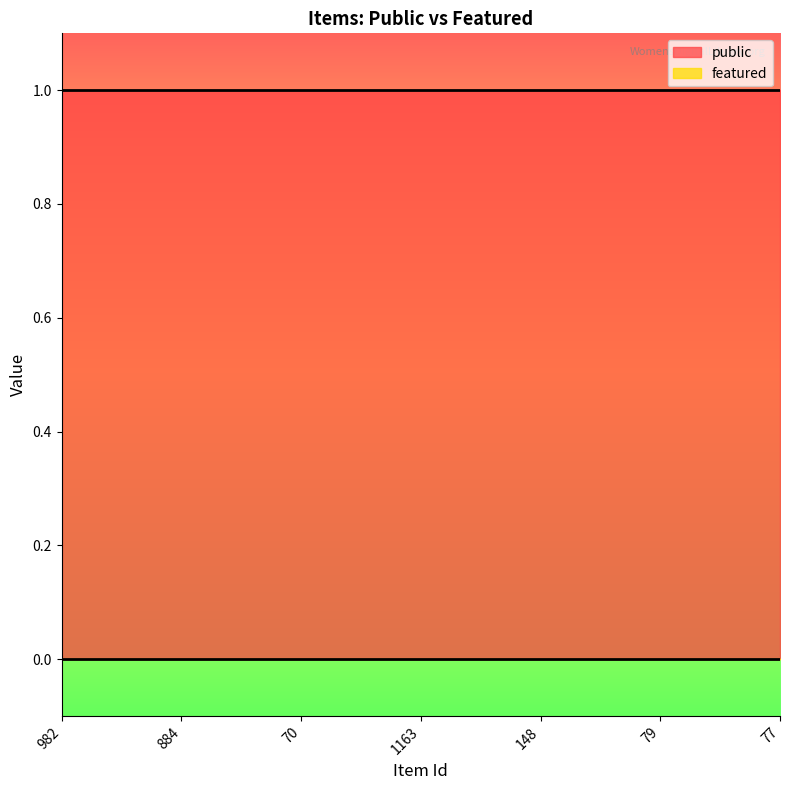

What is the label of the 7th point from the left?

77